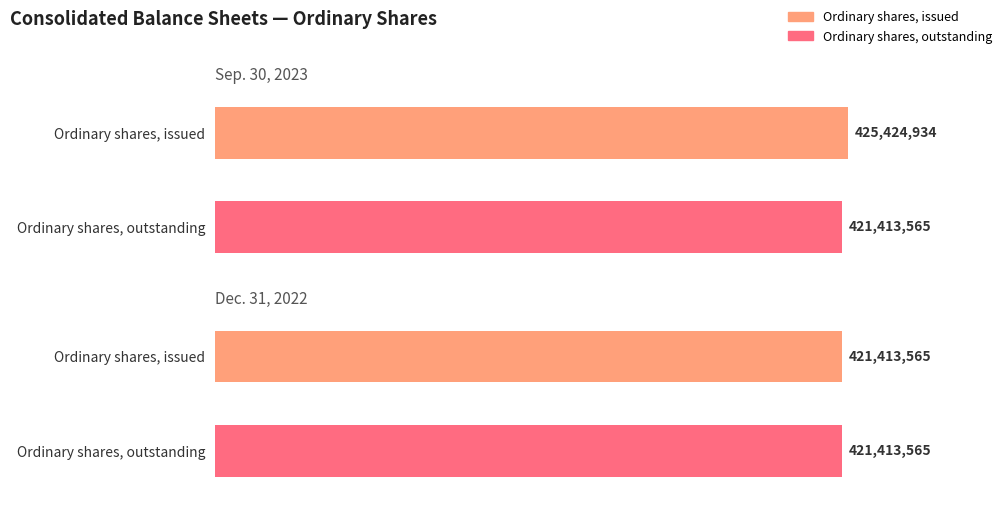

At Ordinary shares, issued, list the series in order from smallest to largest.

Dec. 31, 2022, Sep. 30, 2023